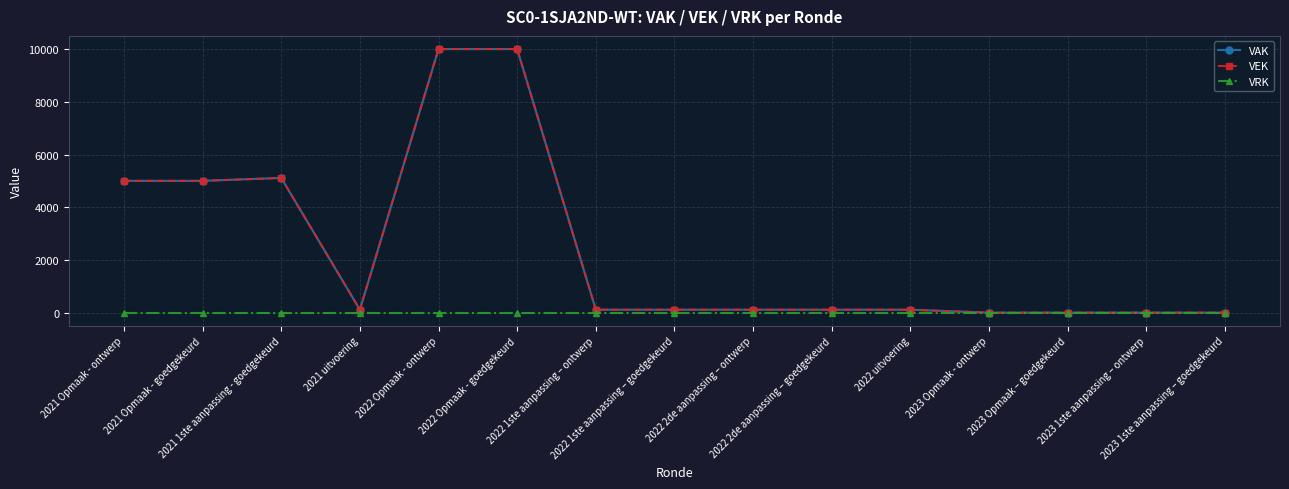

What is the difference between the second highest and second lowest values in the VAK series?

10000